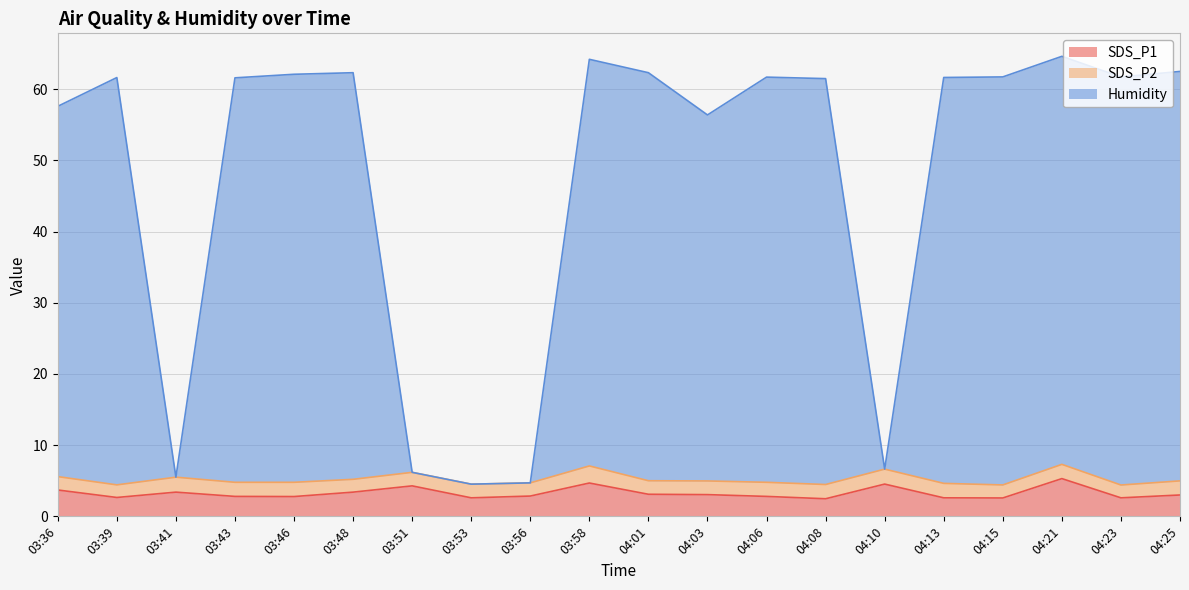

At which category does SDS_P1 reach its first local peak?

03:41